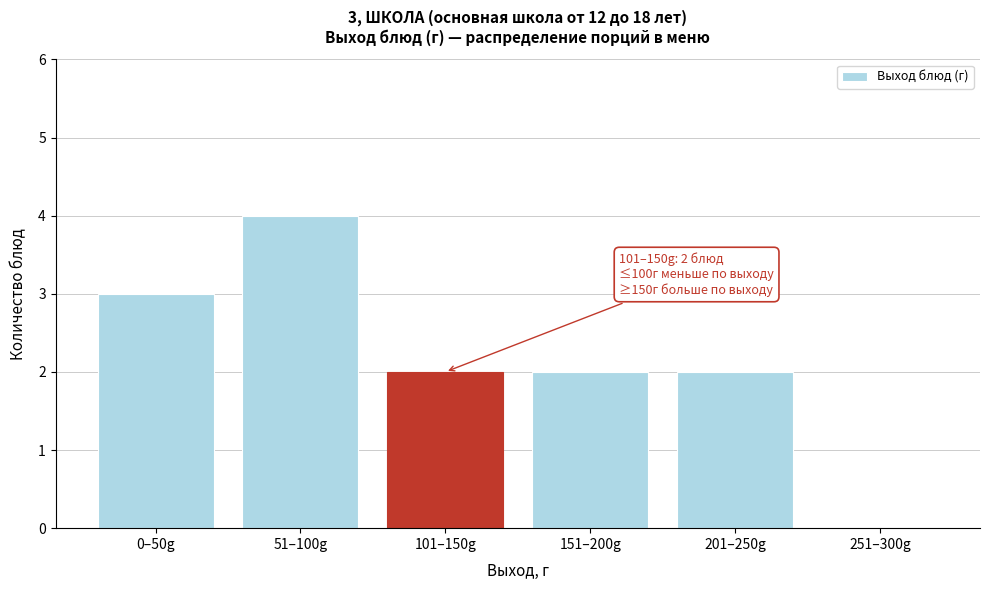

Reading right to left, extract all data points from this chart.

251–300g=0	201–250g=2	151–200g=2	101–150g=2	51–100g=4	0–50g=3